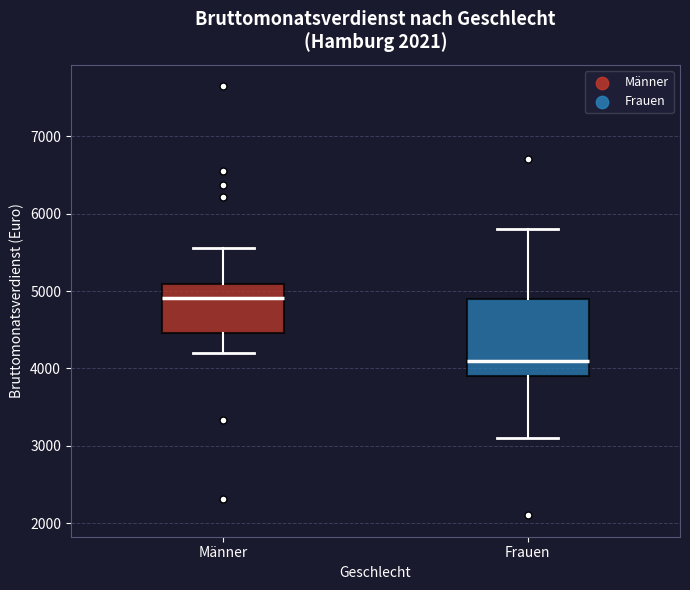

Which box's median line is the highest?

Männer